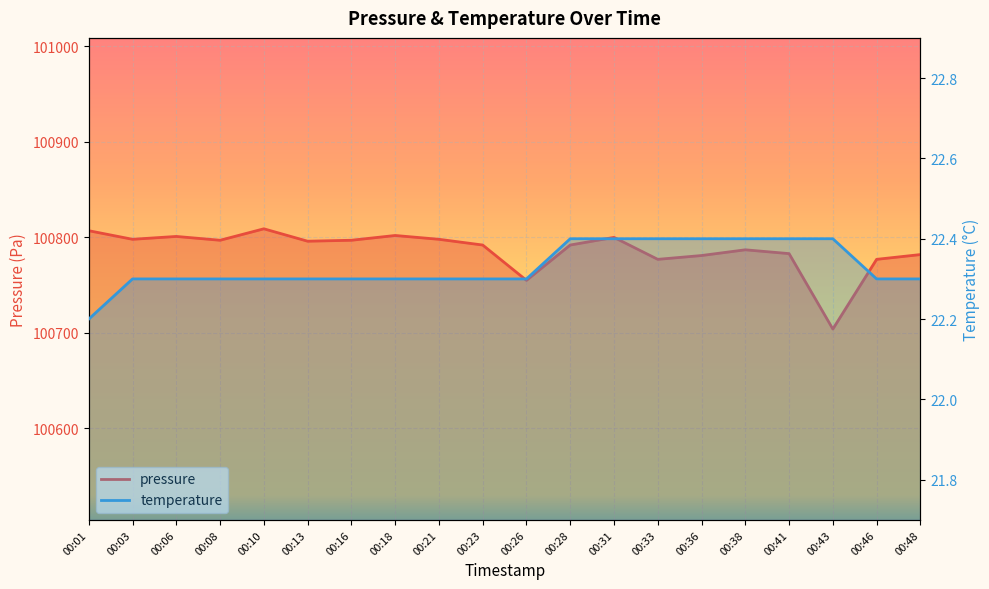

True or false: temperature and pressure intersect in this chart.

False